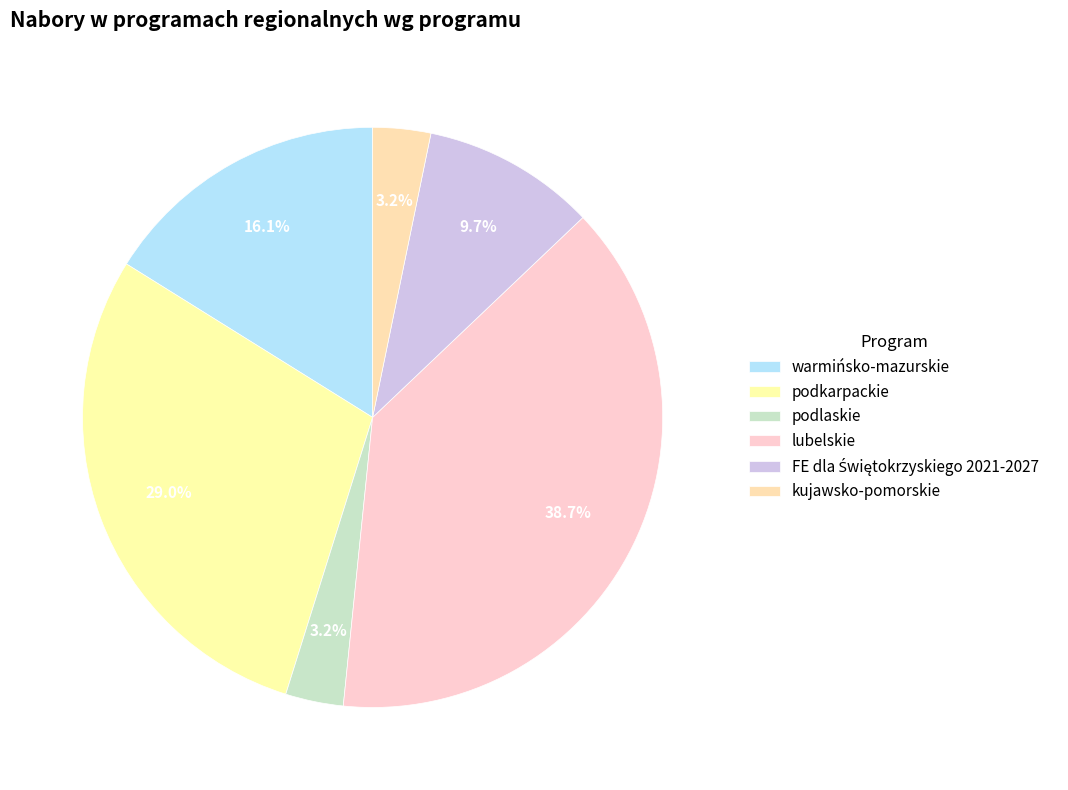

To the nearest percent, what is the difference between the podkarpackie and kujawsko-pomorskie slice percentages?

26%